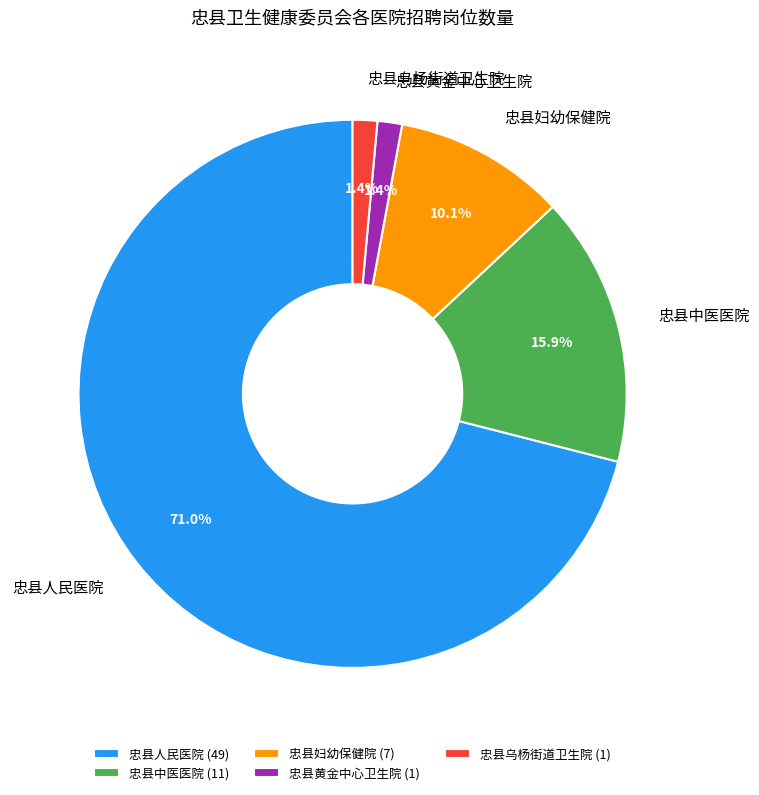

Approximately how many times larger is the value at 忠县乌杨街道卫生院 compared to 忠县中医医院?

0.1